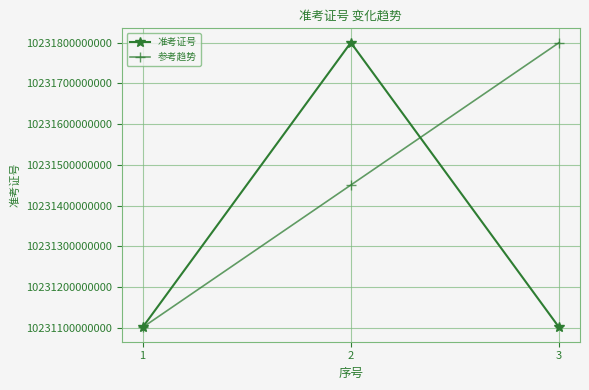

List the series in order of their overall mean, lowest first.

准考证号, 参考趋势